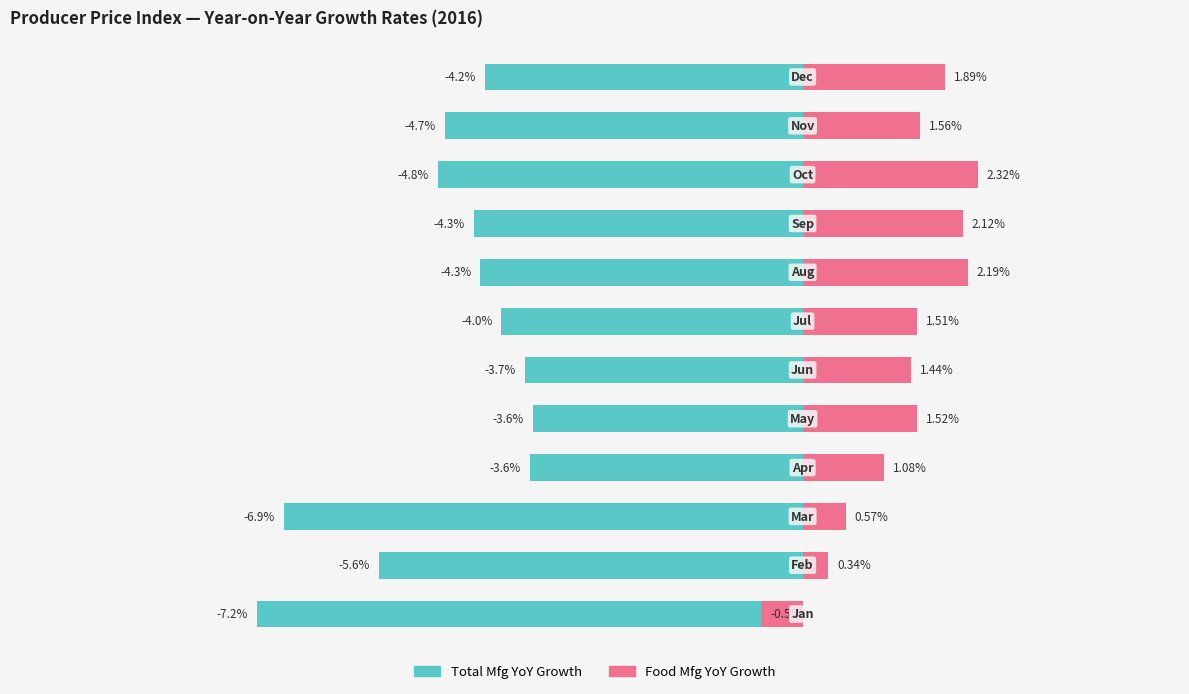

What are all the series names shown in the legend?

Total Mfg YoY Growth, Food Mfg YoY Growth